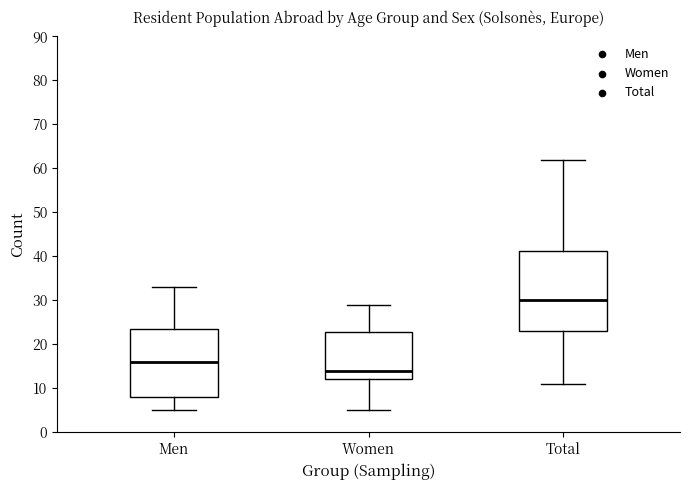

Reading left to right, read every box against the y-axis: the position of its median line, the range the box covers, and the ends of its whiskers. The values are not printed on the chart, so give them approximately, as read against the axis.

Men: median 16, box 8 to 24, whiskers 5 to 33
Women: median 14, box 12 to 23, whiskers 5 to 29
Total: median 30, box 23 to 41, whiskers 11 to 62